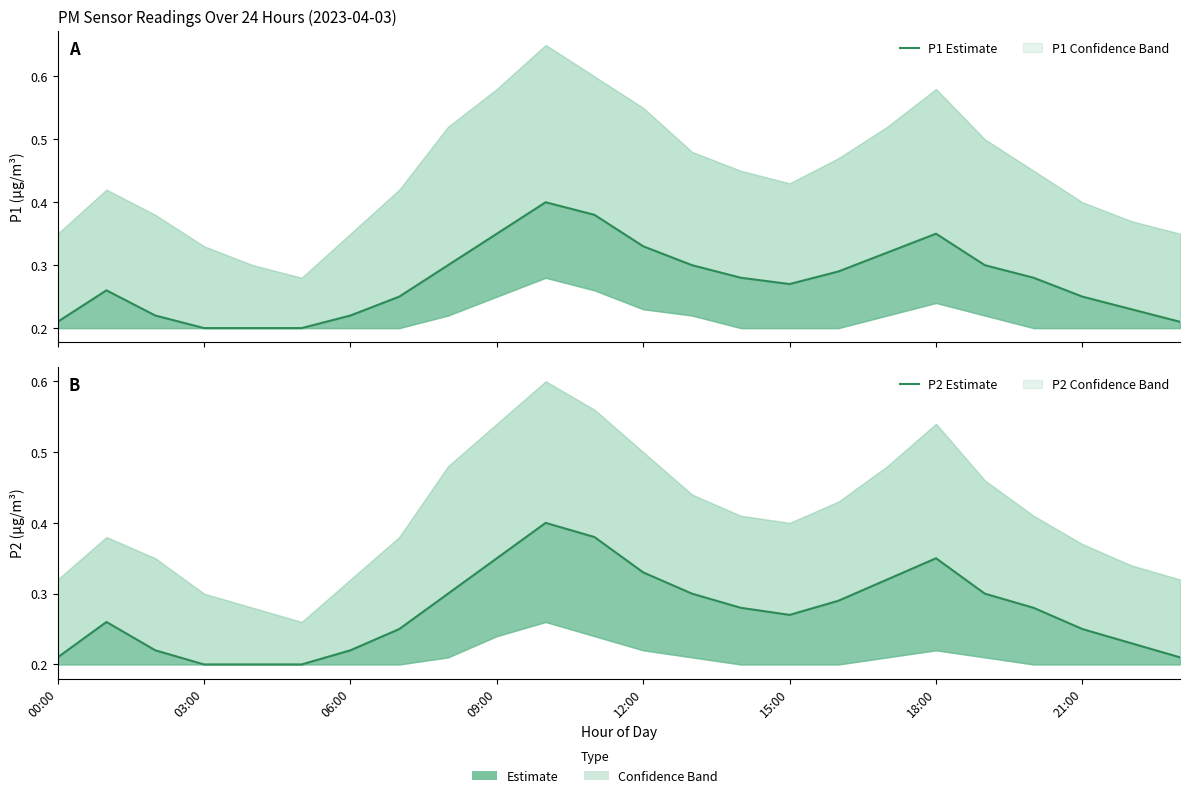

Which series changed the most between 15:00 and 12?

P1 Estimate